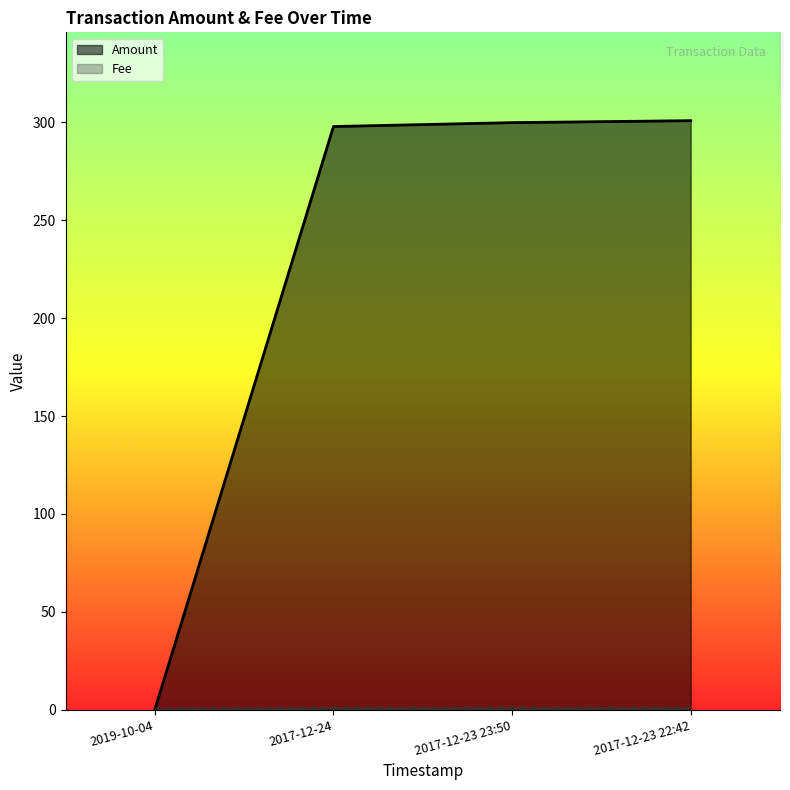

Reading left to right, what are all the values shown in this chart?

Amount: 2019-10-04=0.0	2017-12-24=297.9	2017-12-23 23:50=299.9	2017-12-23 22:42=300.9
Fee: 2019-10-04=0.5	2017-12-24=1.0	2017-12-23 23:50=1.0	2017-12-23 22:42=1.0